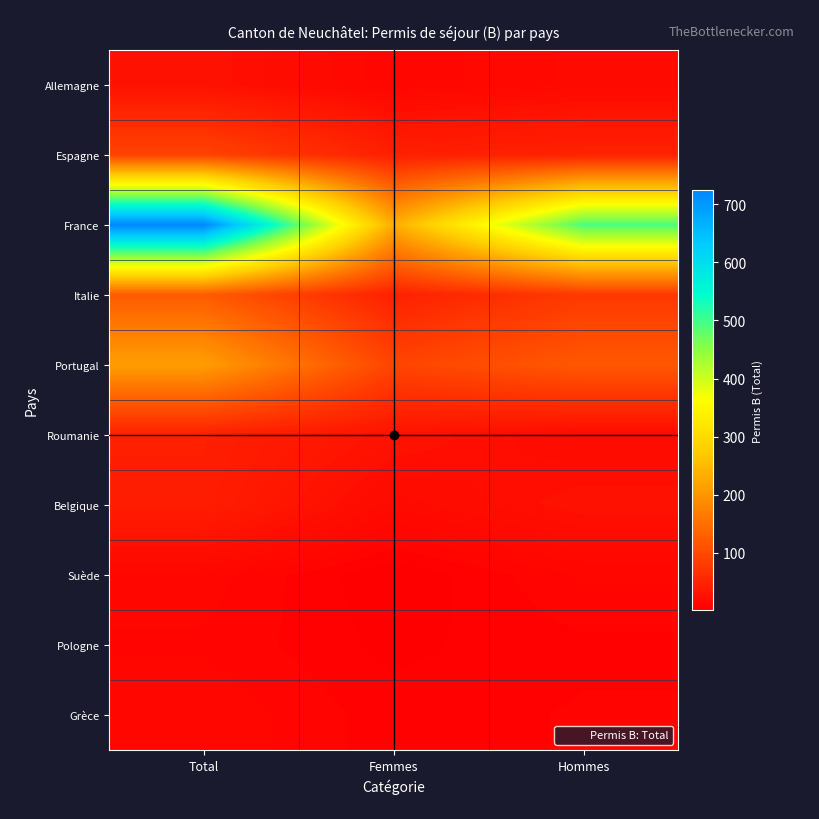

Reading left to right, what are all the values shown in this chart?

Allemagne: Total=26	Femmes=10	Hommes=16
Espagne: Total=91	Femmes=44	Hommes=47
France: Total=724	Femmes=232	Hommes=492
Italie: Total=123	Femmes=45	Hommes=78
Portugal: Total=212	Femmes=93	Hommes=119
Roumanie: Total=44	Femmes=27	Hommes=17
Belgique: Total=42	Femmes=16	Hommes=26
Suède: Total=11	Femmes=1	Hommes=10
Pologne: Total=9	Femmes=3	Hommes=6
Grèce: Total=12	Femmes=5	Hommes=7